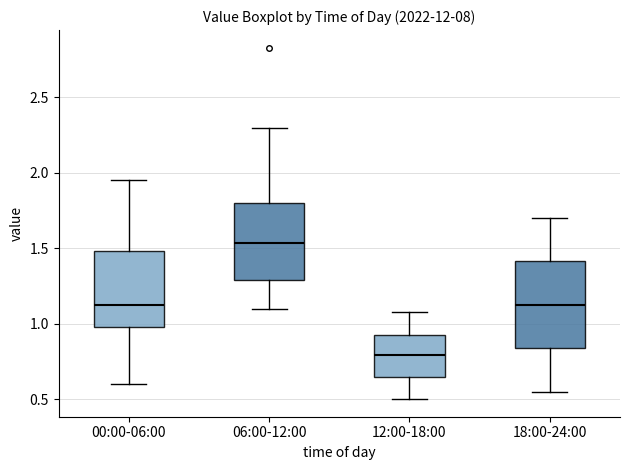

Where is the upper edge of the box for 18:00-24:00 on the y-axis? The values are not printed on the chart, so give them approximately, as read against the axis.

1.40